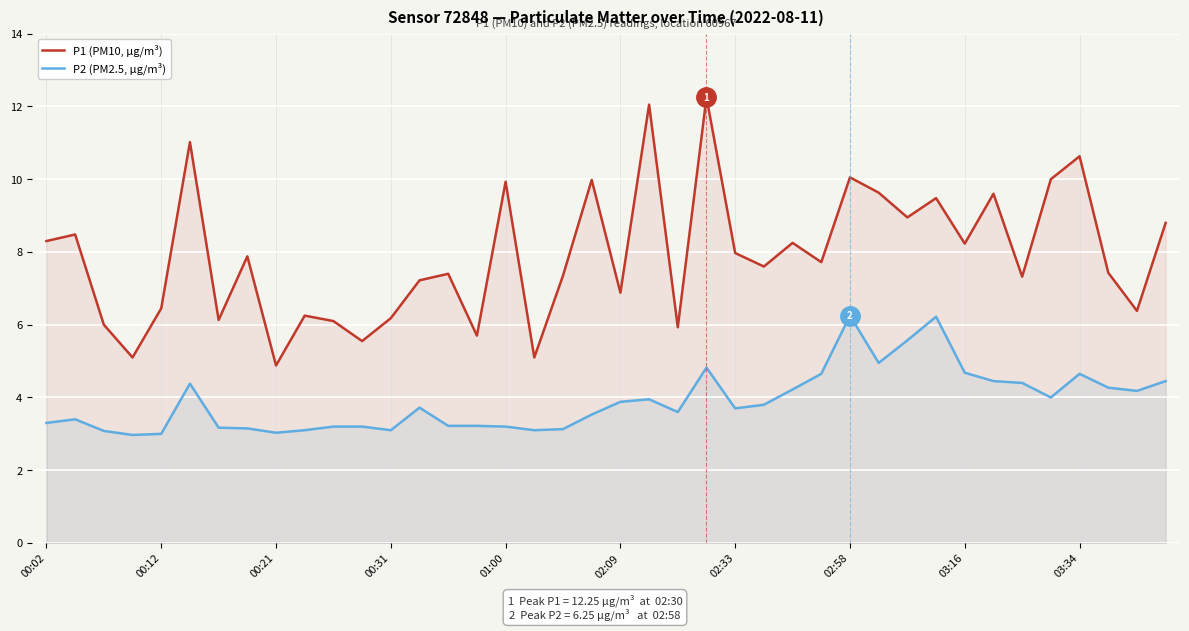

What is the approximate value of P2 (PM2.5, µg/m³) at 26?

4.2